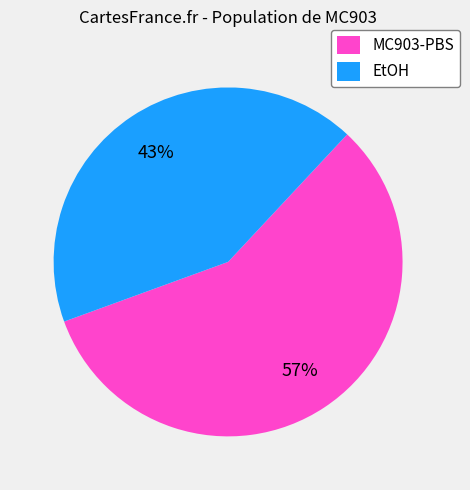

How many segments does this pie chart have?

2